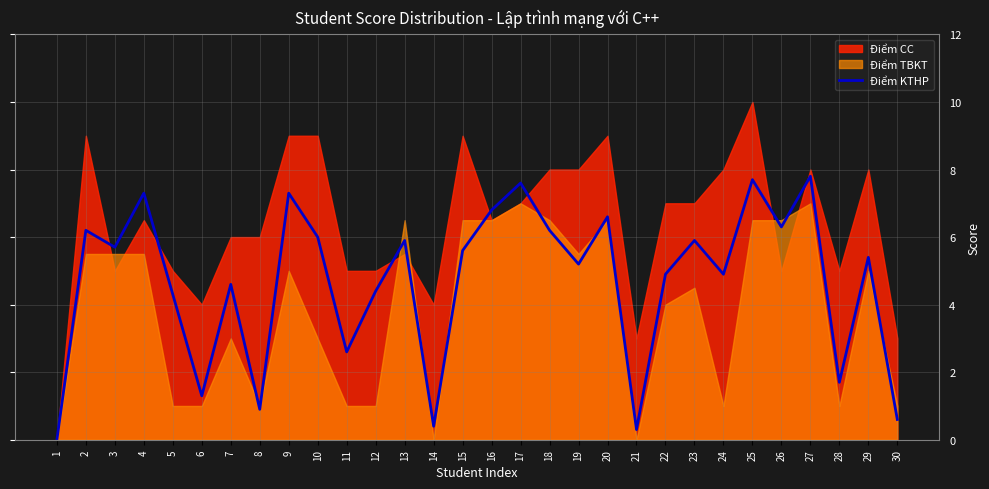

What is the difference between the maximum and minimum values?

7.8